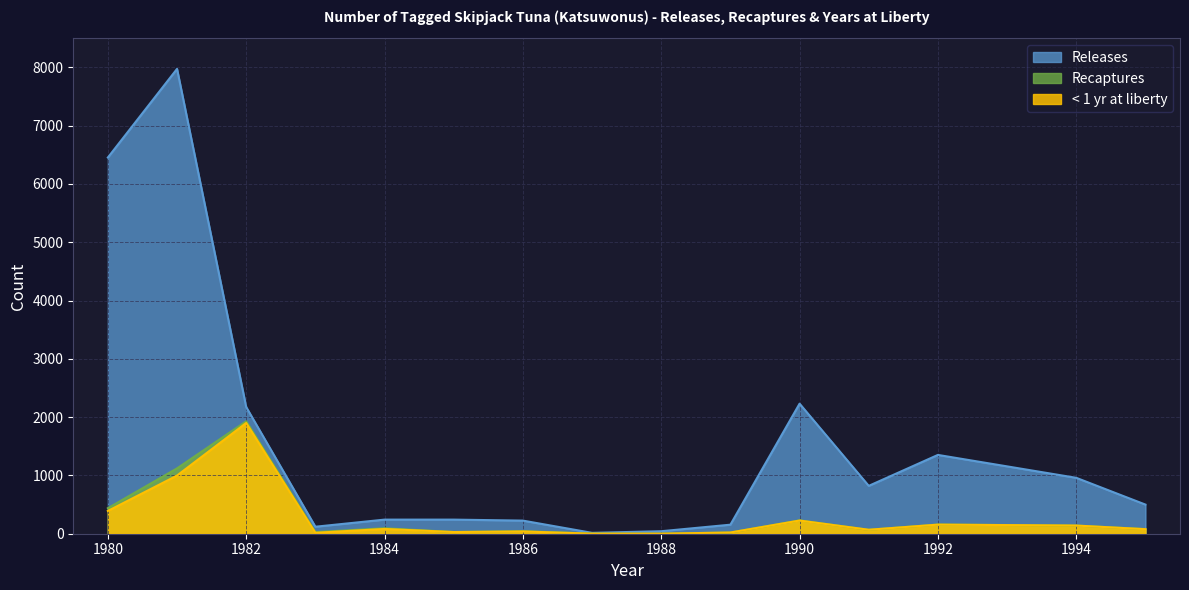

True or false: < 1 yr at liberty and Releases cross at least once.

False